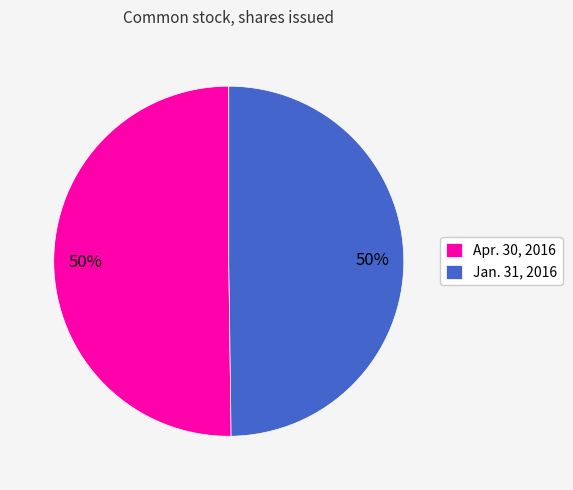

The Apr. 30, 2016 slice represents 38% of the pie. True or false?

False